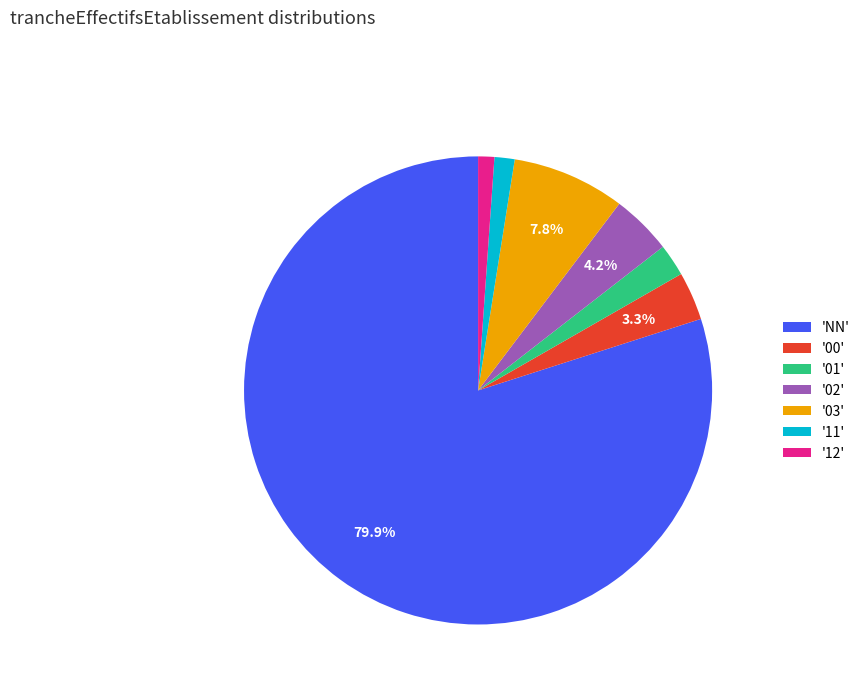

Which category has the biggest portion of the pie?

'NN'